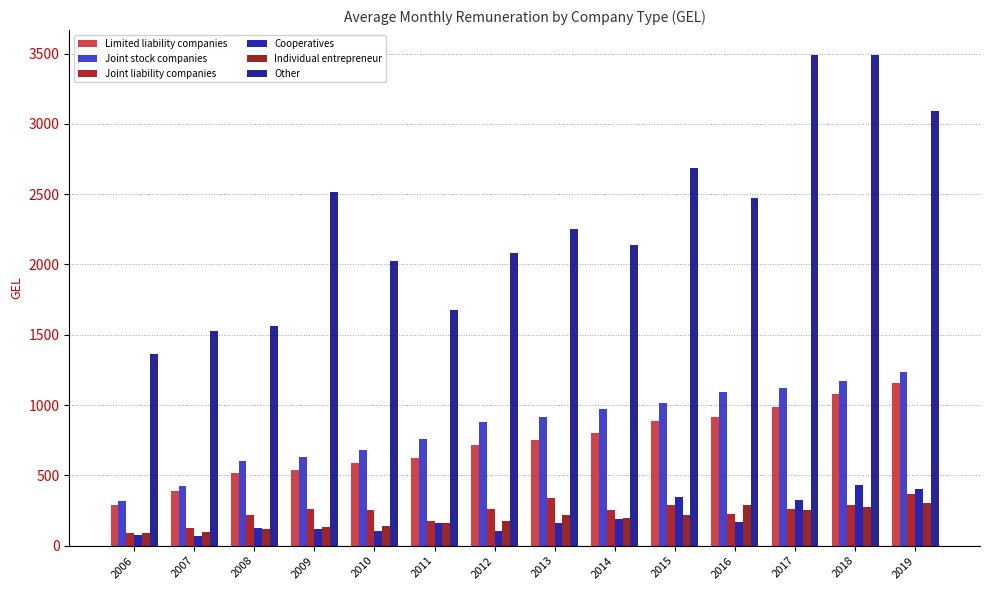

Rank the categories by Joint liability companies value from highest to lowest.

2019, 2013, 2018, 2015, 2012, 2017, 2009, 2014, 2010, 2016, 2008, 2011, 2007, 2006